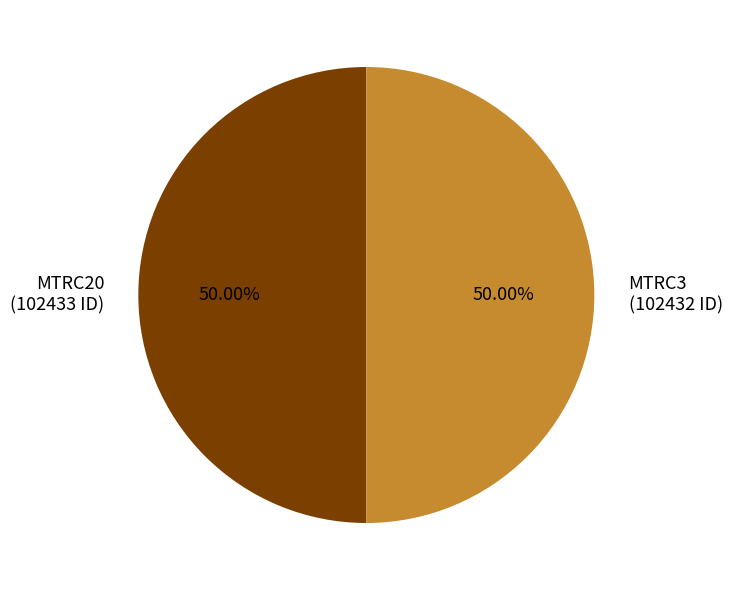

What is the ratio of the value at MTRC3 to the value at MTRC20?

1.0